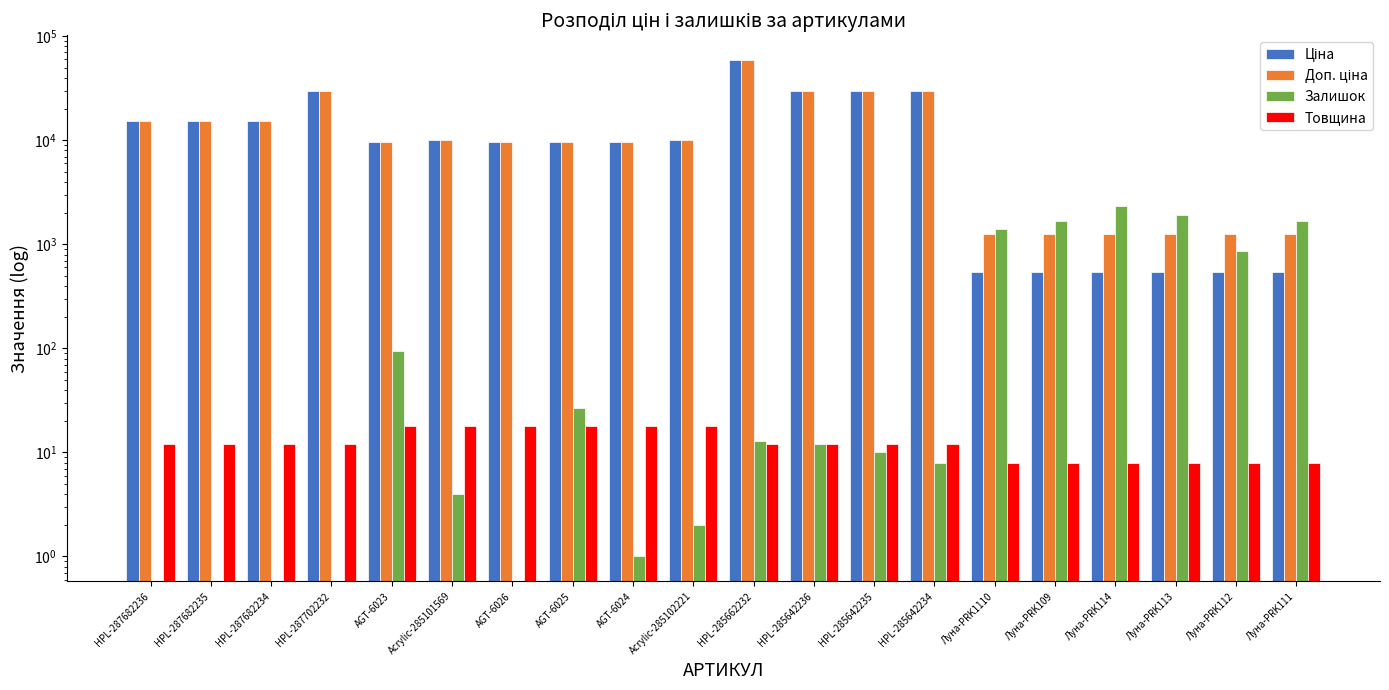

The Доп. ціна series shows 20440.1 at HPL-287702232. True or false?

False